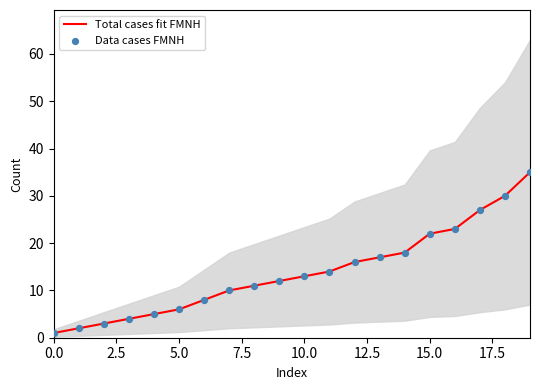

Is the value of Total cases fit FMNH at 16 greater than the value of Data cases FMNH at 9?

Yes